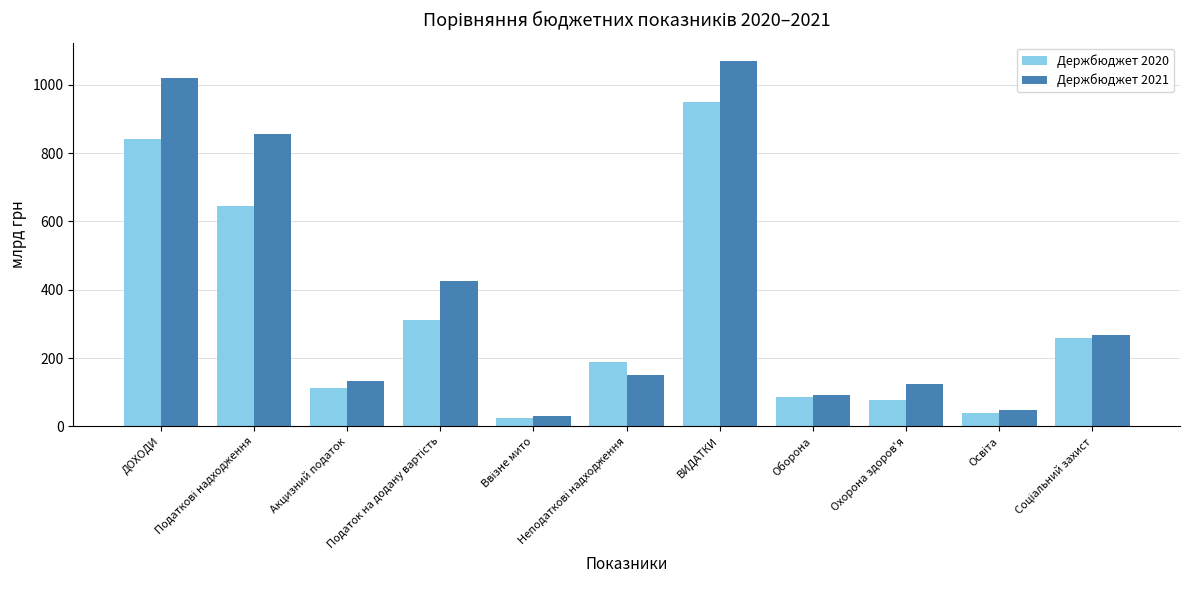

Rank the series by their maximum value, from lowest to highest.

Держбюджет 2020, Держбюджет 2021